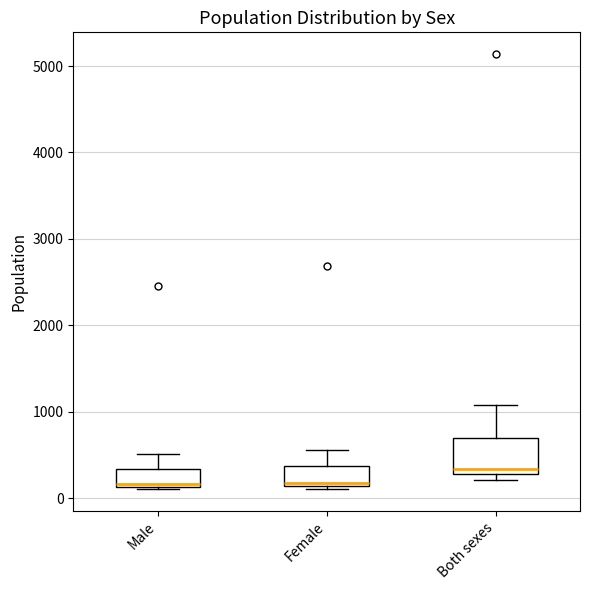

Reading left to right, read every box against the y-axis: the position of its median line, the range the box covers, and the ends of its whiskers. The values are not printed on the chart, so give them approximately, as read against the axis.

Male: median 200, box 100 to 300, whiskers 100 to 500
Female: median 200, box 100 to 400, whiskers 100 (just below the box's lower edge) to 600
Both sexes: median 300 (just above the box's lower edge), box 300 to 700, whiskers 200 to 1100